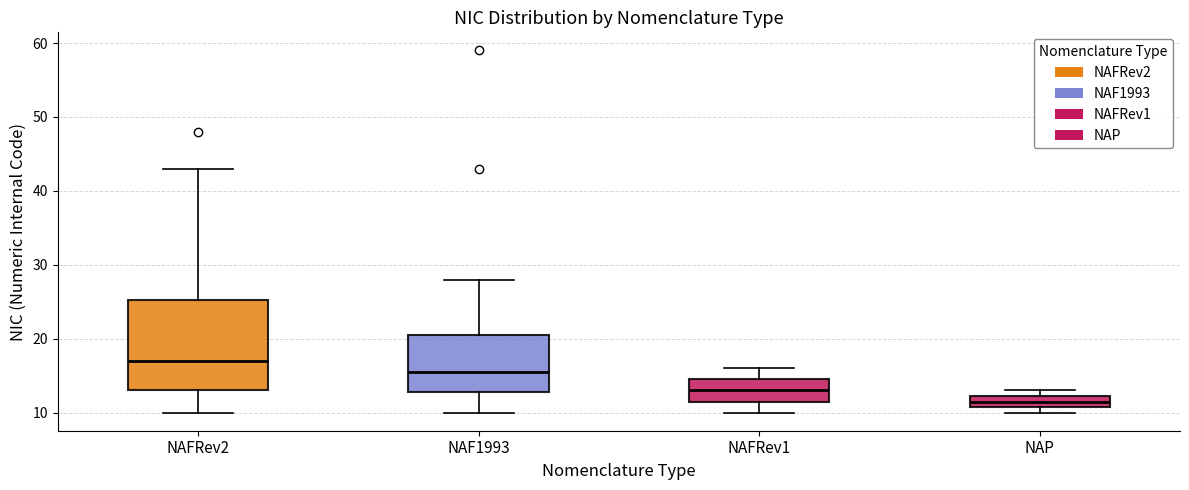

Which box has the highest median line?

NAFRev2